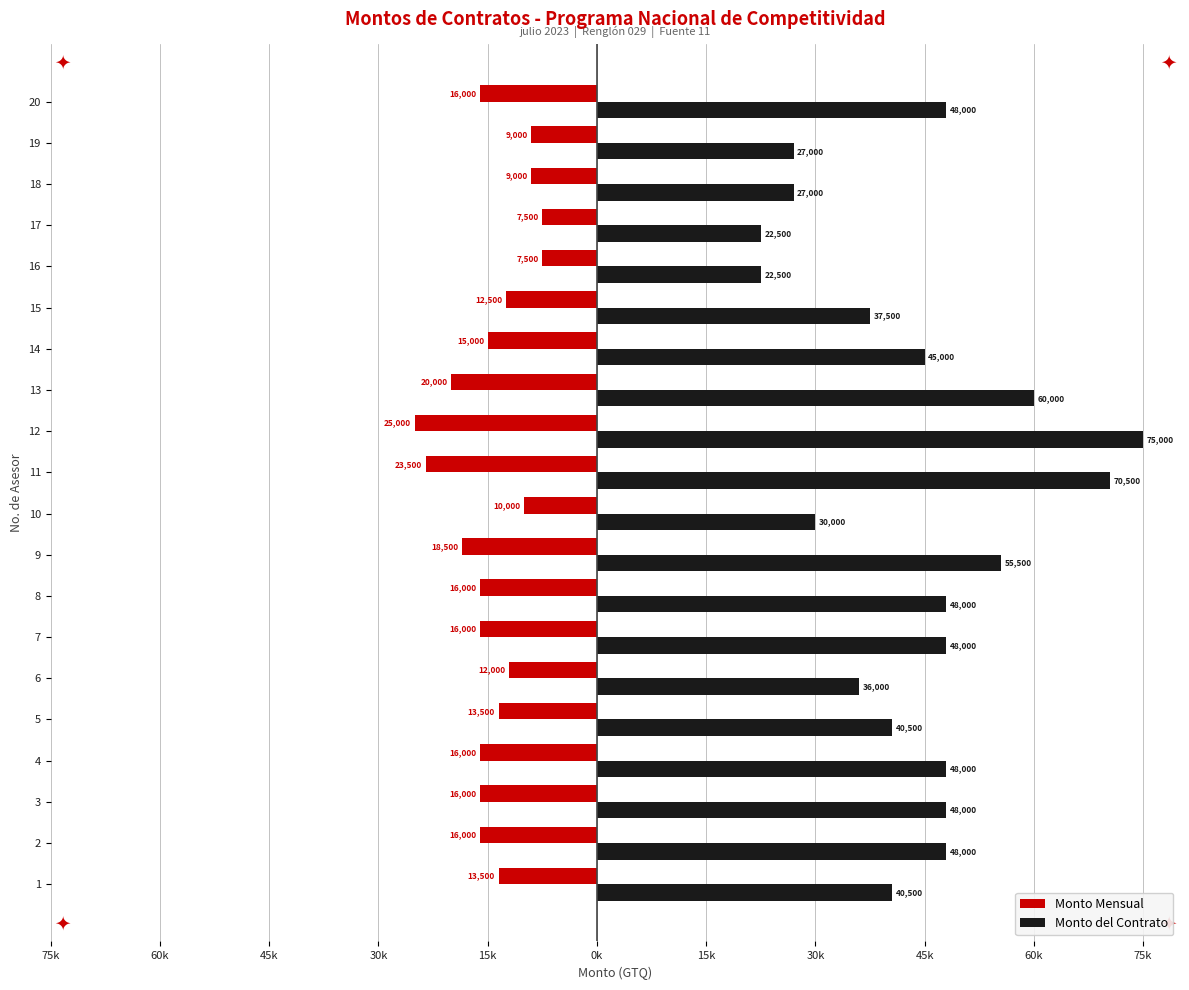

What are all the series names shown in the legend?

Monto Mensual, Monto del Contrato